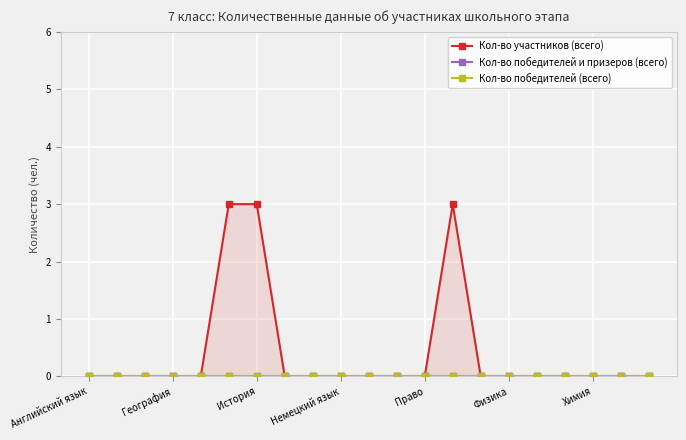

True or false: Кол-во победителей (всего) and Кол-во участников (всего) cross at least once.

False